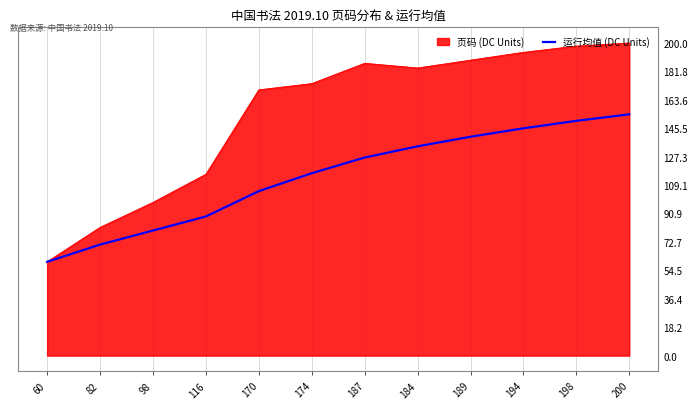

Is it true that the value at 194 is 42.9?

False